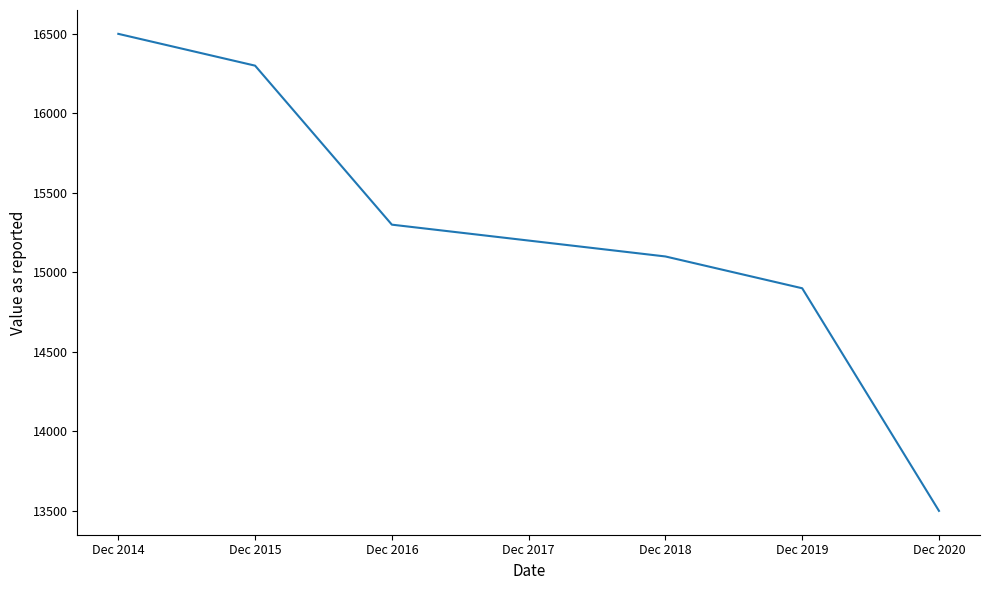

What is the difference between the values at Dec 2015 and Dec 2020?

2800